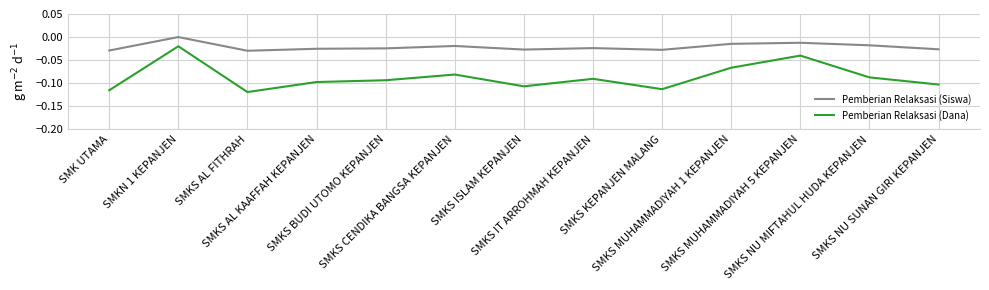

Which series has the widest spread of values?

Pemberian Relaksasi (Dana)